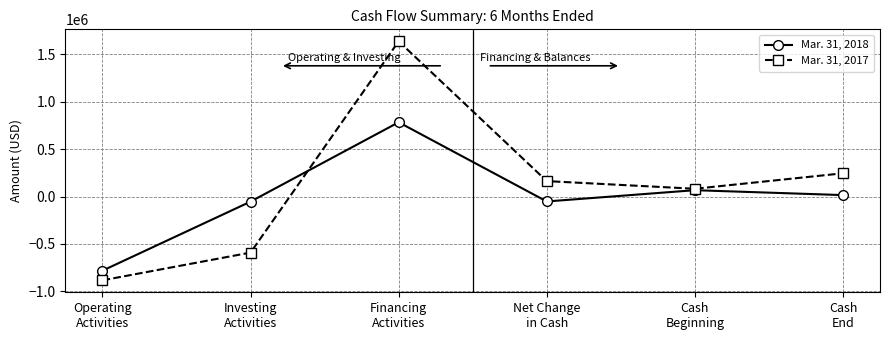

What are all the series names shown in the legend?

Mar. 31, 2018, Mar. 31, 2017